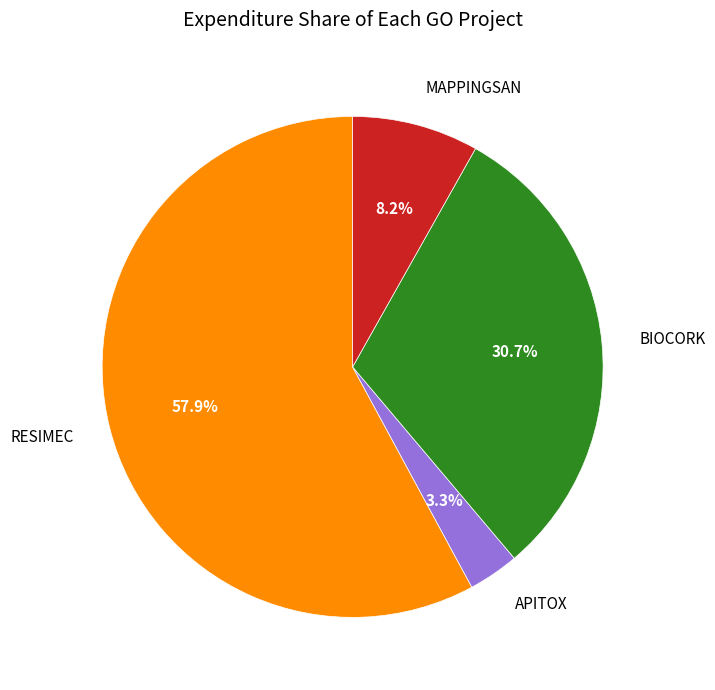

Count the number of slices in the pie.

4